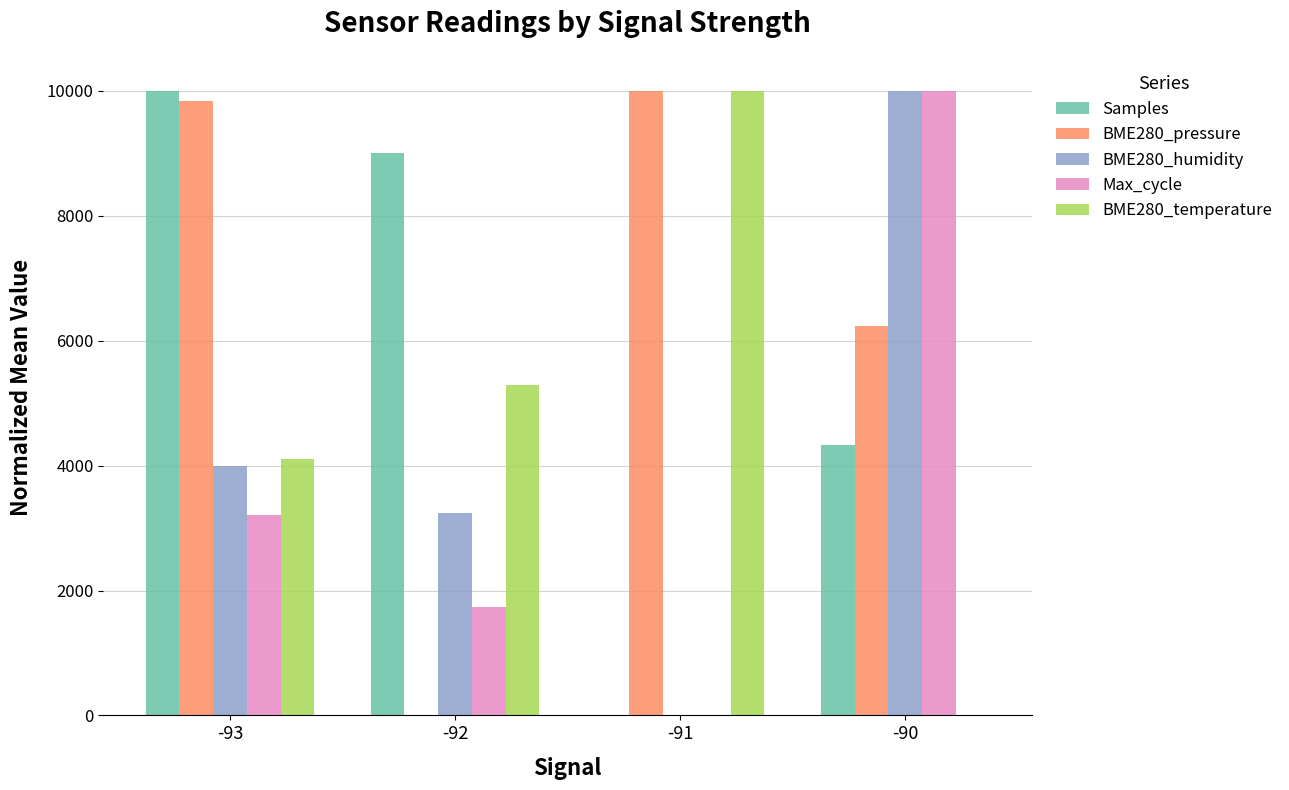

How many values in Samples are above zero?

3